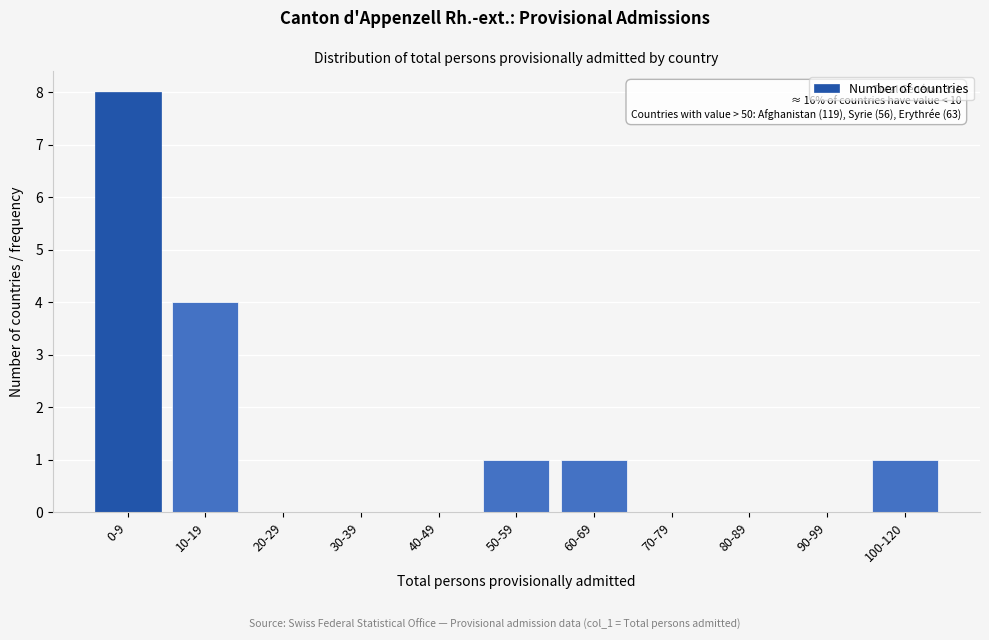

Reading left to right, transcribe all the data shown in this chart.

0-9=8	10-19=4	20-29=0	30-39=0	40-49=0	50-59=1	60-69=1	70-79=0	80-89=0	90-99=0	100-120=1